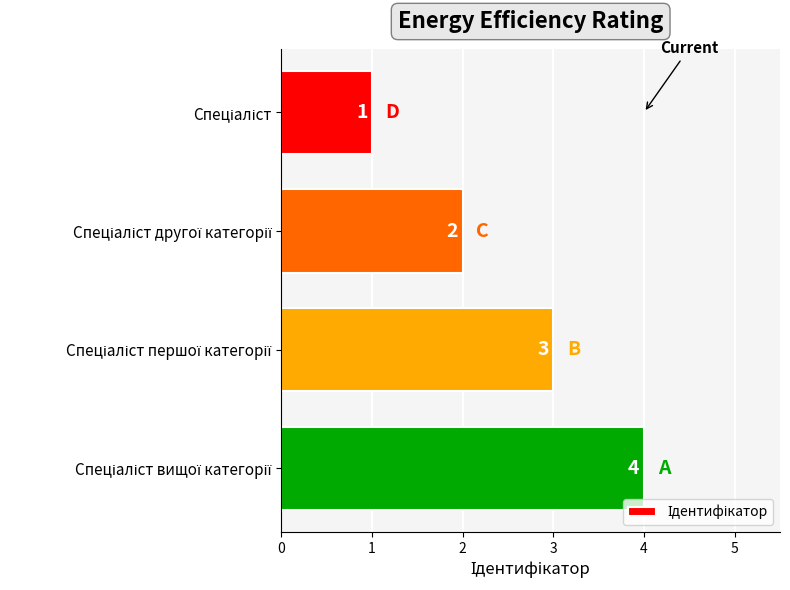

What is the value of the 1st bar from the top?

1